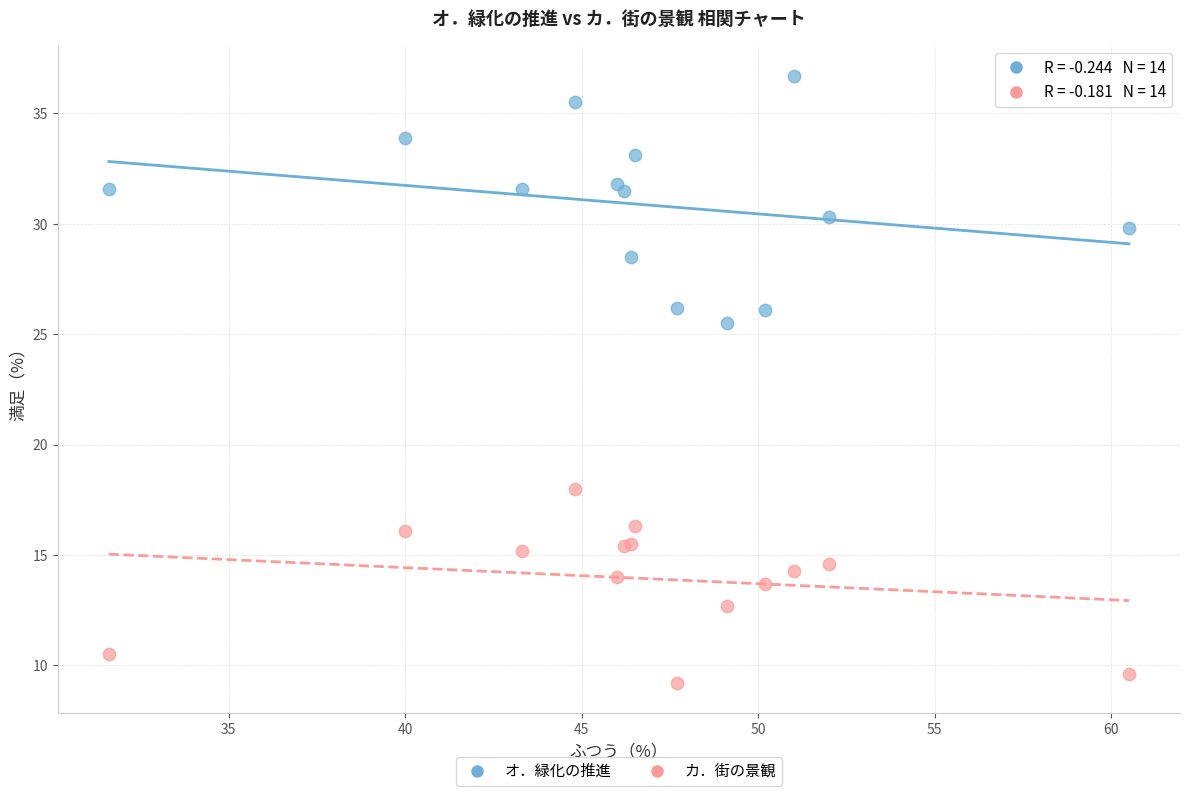

Across all series, what Y value is closest to 22?

25.5